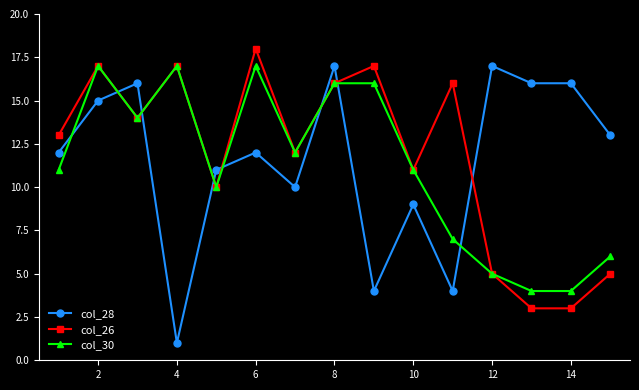

Which series has the widest spread of values?

col_28